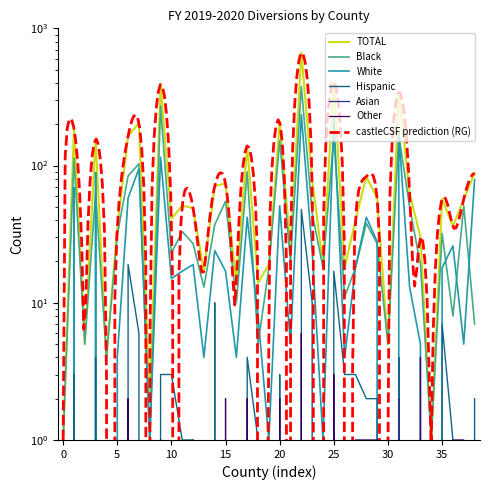

True or false: Black and Other cross at least once.

False